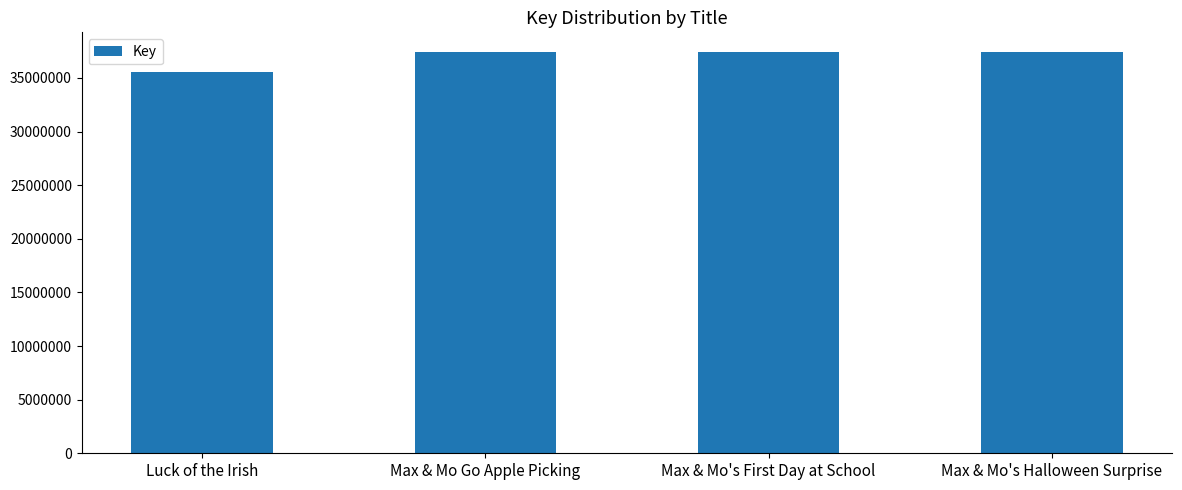

What is the difference between the second highest and second lowest values?

737